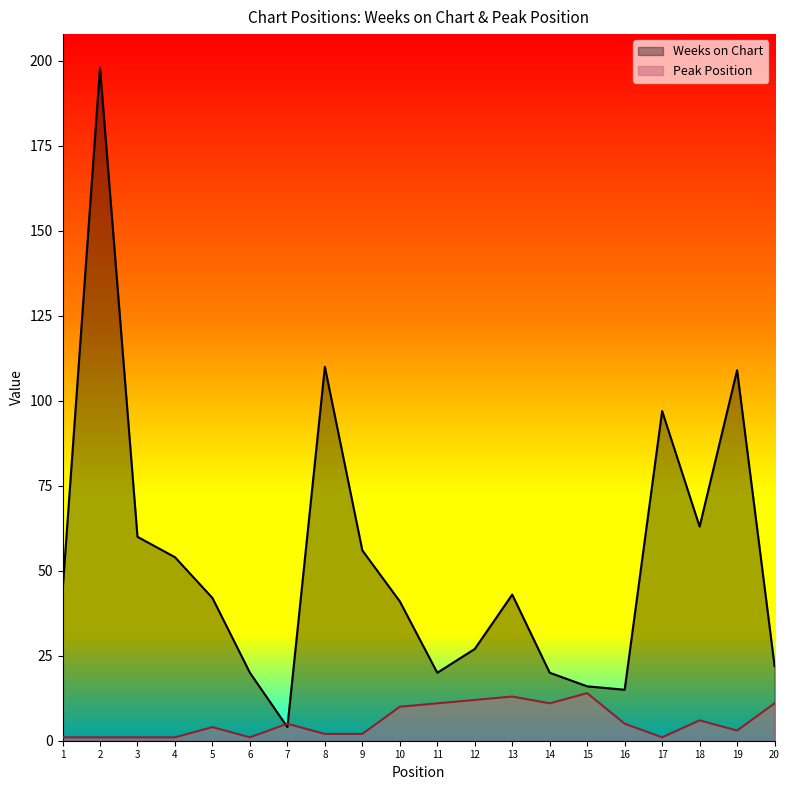

What is the value of the Peak Position point at the 20th from the left?

11